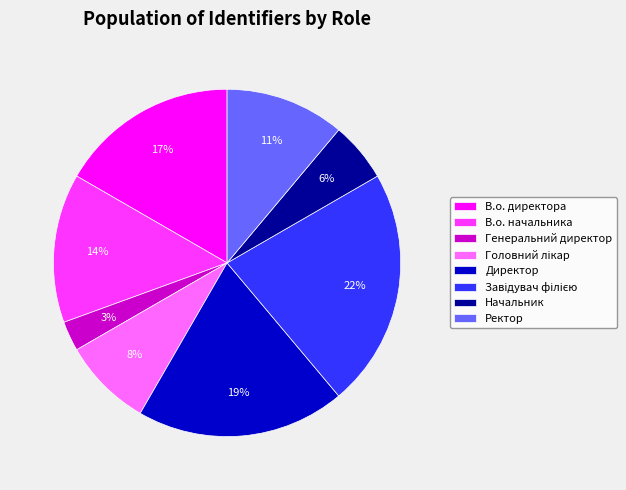

How many slices are in this pie chart?

8